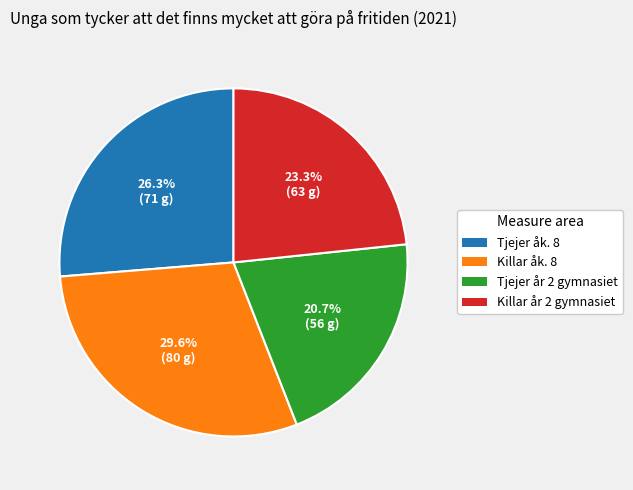

To the nearest percent, what portion does Killar år 2 gymnasiet represent?

23%